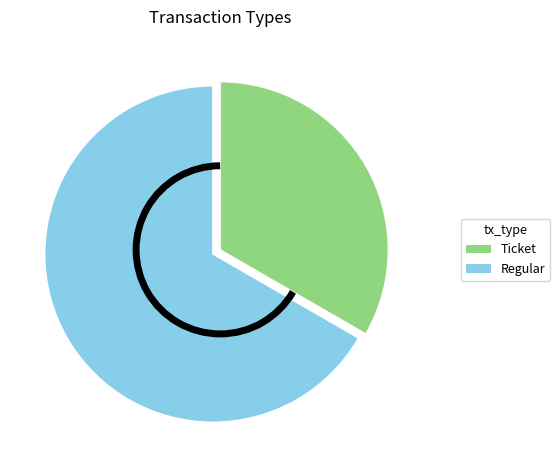

Is it true that Ticket is 43% of the pie?

False